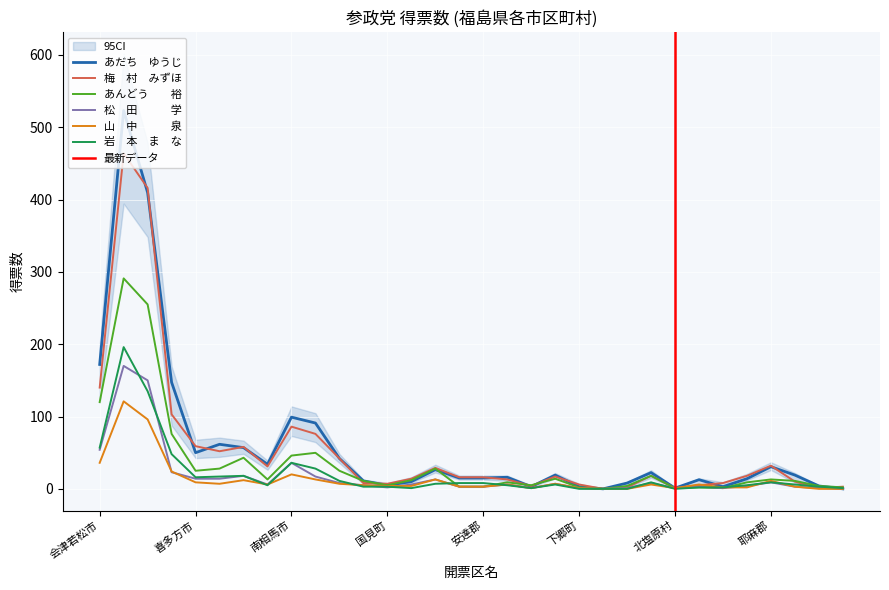

True or false: 松　田　　　学 and あんどう　　裕 cross at least once.

False